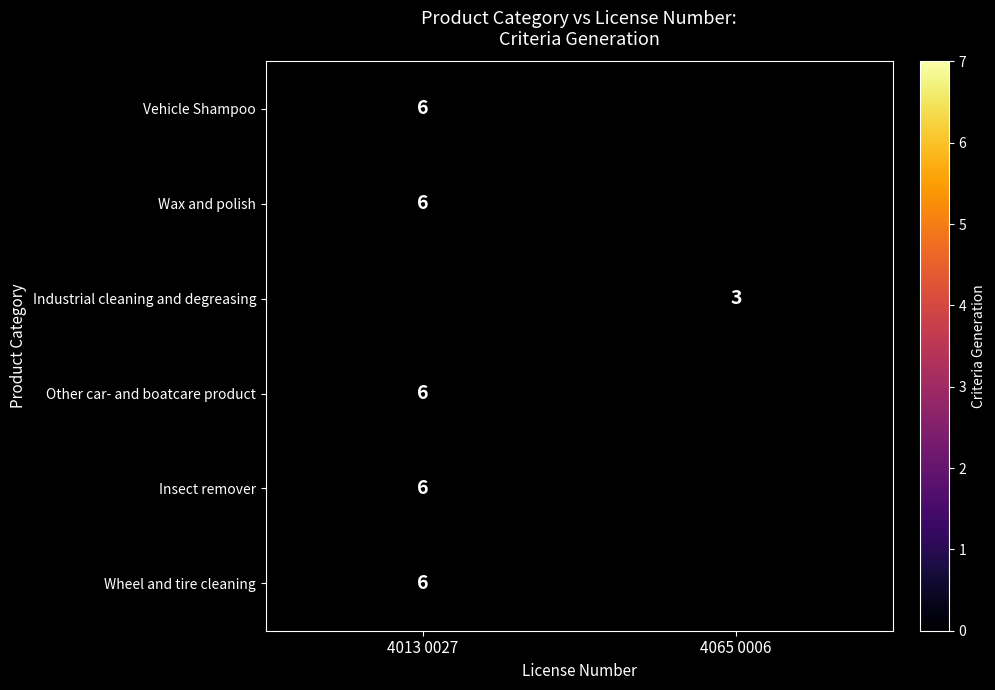

Is the value of Vehicle Shampoo at 4013 0027 greater than the value of Industrial cleaning and degreasing at 4065 0006?

Yes